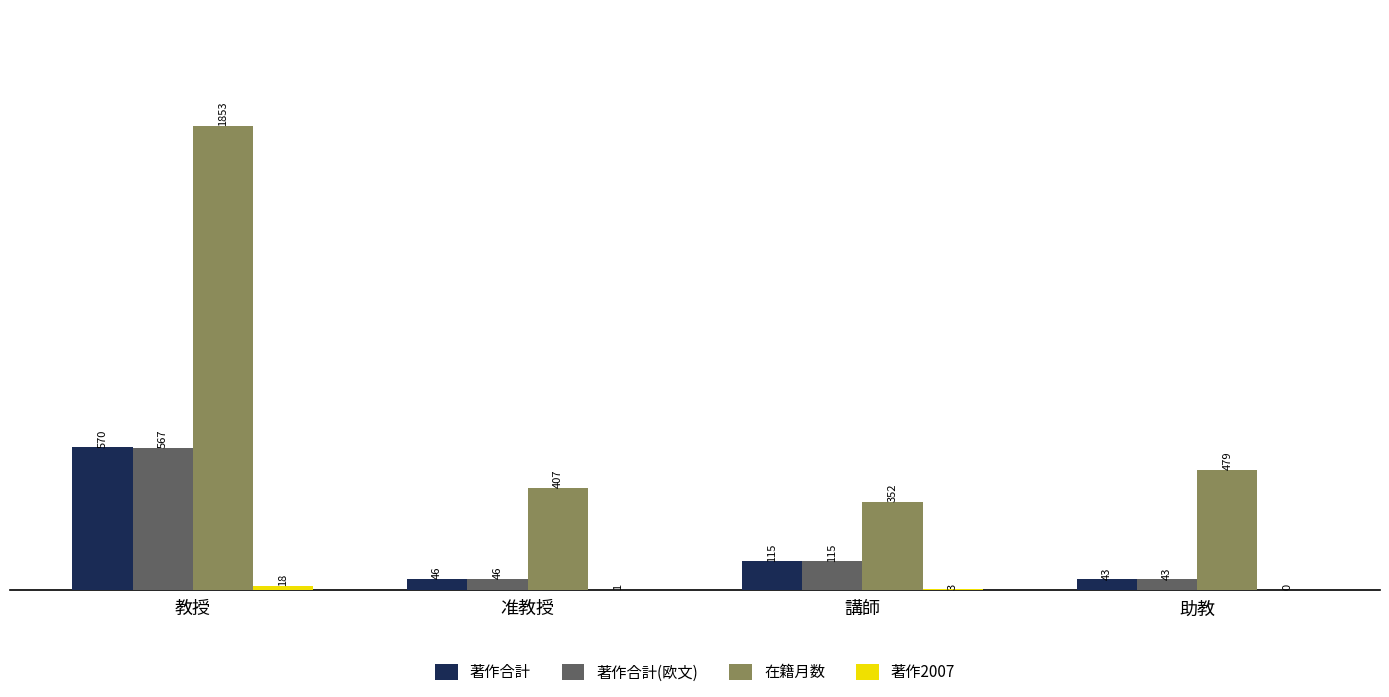

What is the highest value of the 在籍月数 series?

1853